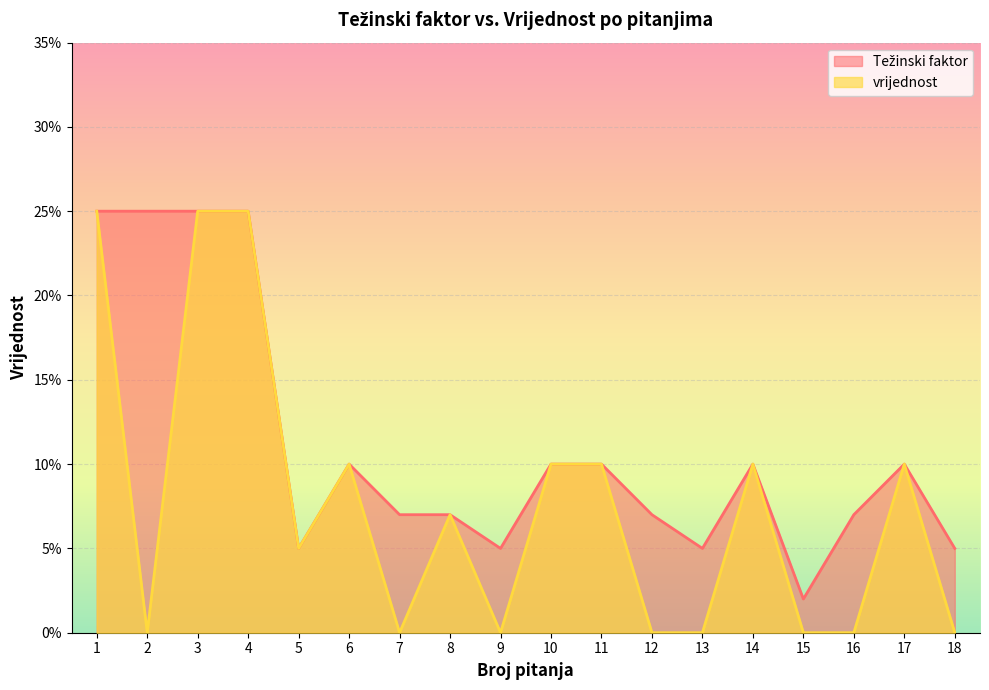

What is the value of the vrijednost point at the 6th from the left?

0.1